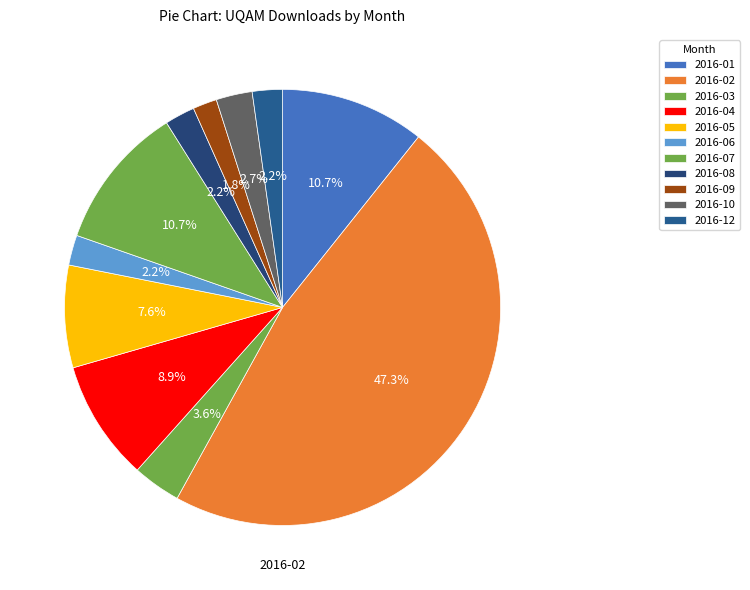

How many slices are in this pie chart?

11